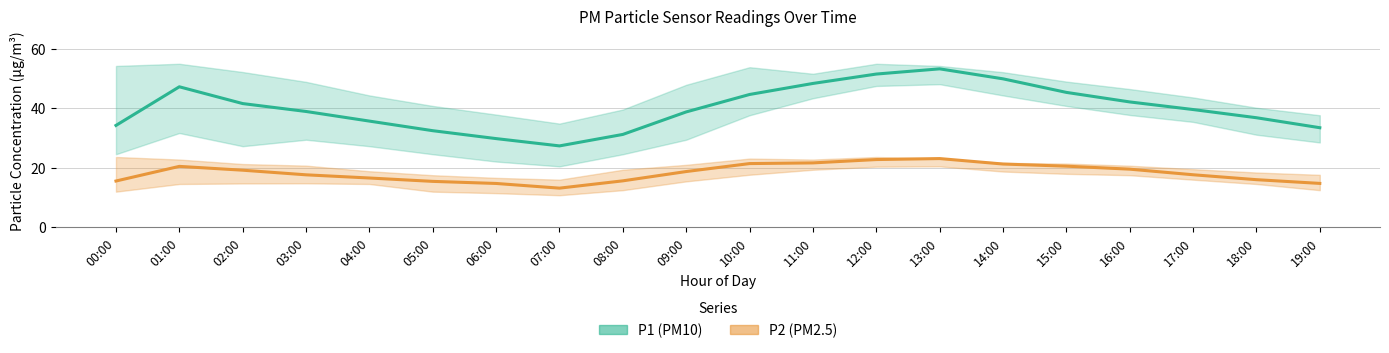

At which label is P1 (PM10) closest to 40?

17:00